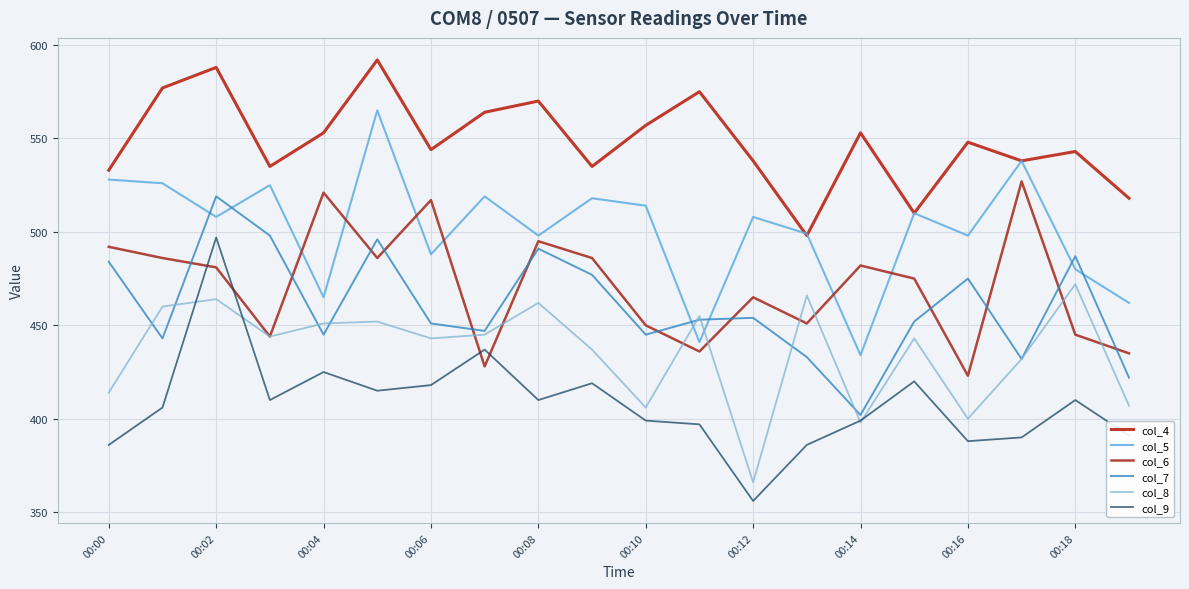

List the series in order of their peak value, highest first.

col_4, col_5, col_6, col_7, col_9, col_8